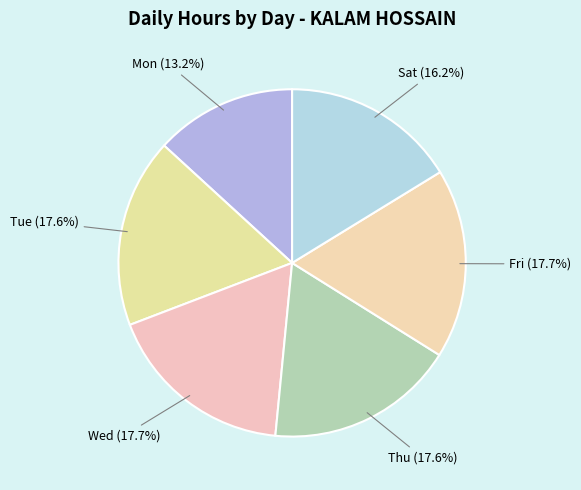

How much of the chart is everything except Mon?

86.8%